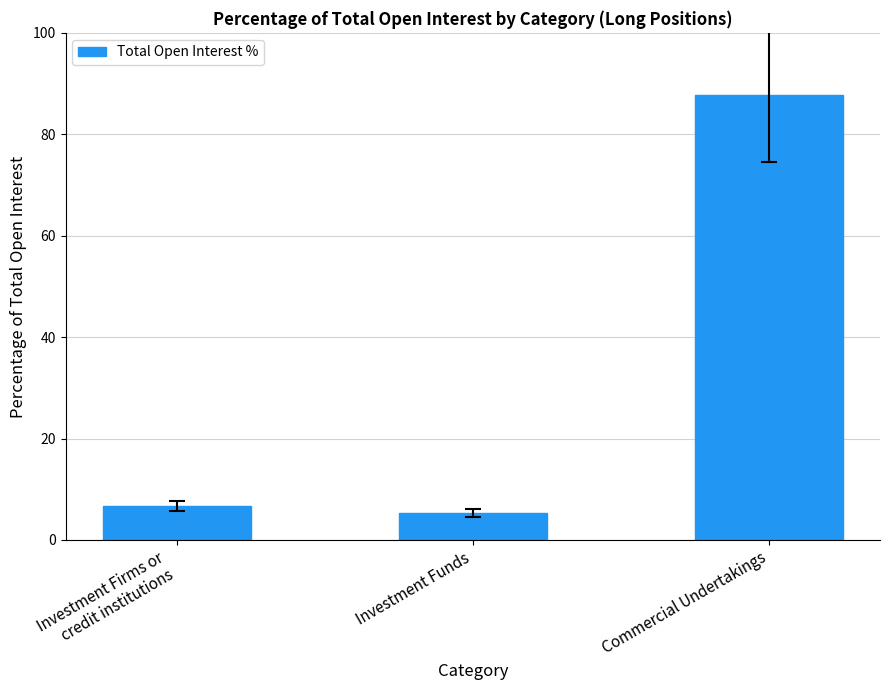

How many values are below 6?

1